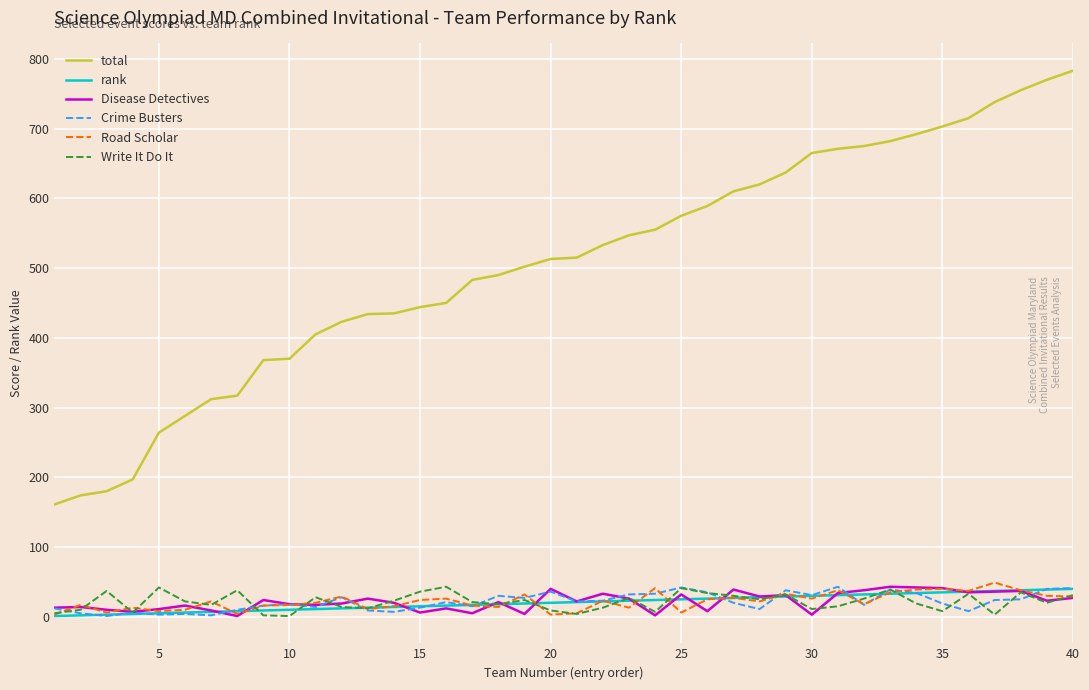

Which series has the largest total across all categories?

total